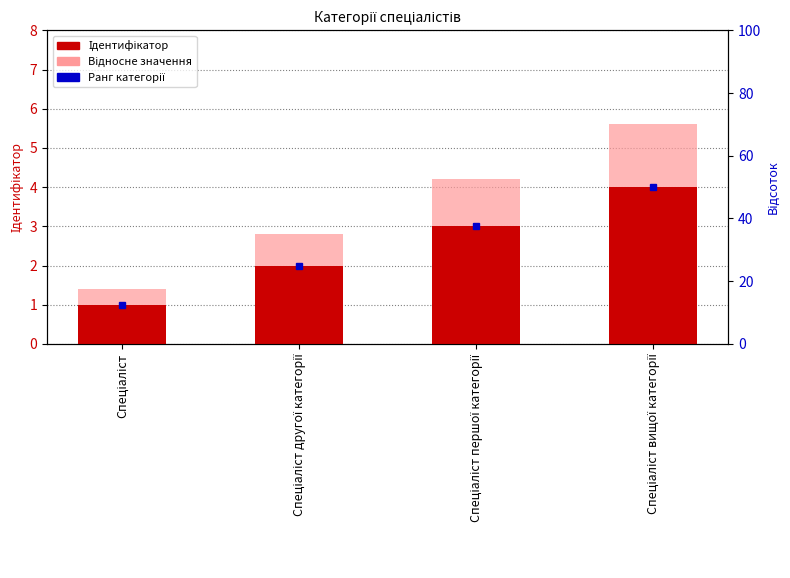

How many Відносне значення values are between 2 and 5?

2